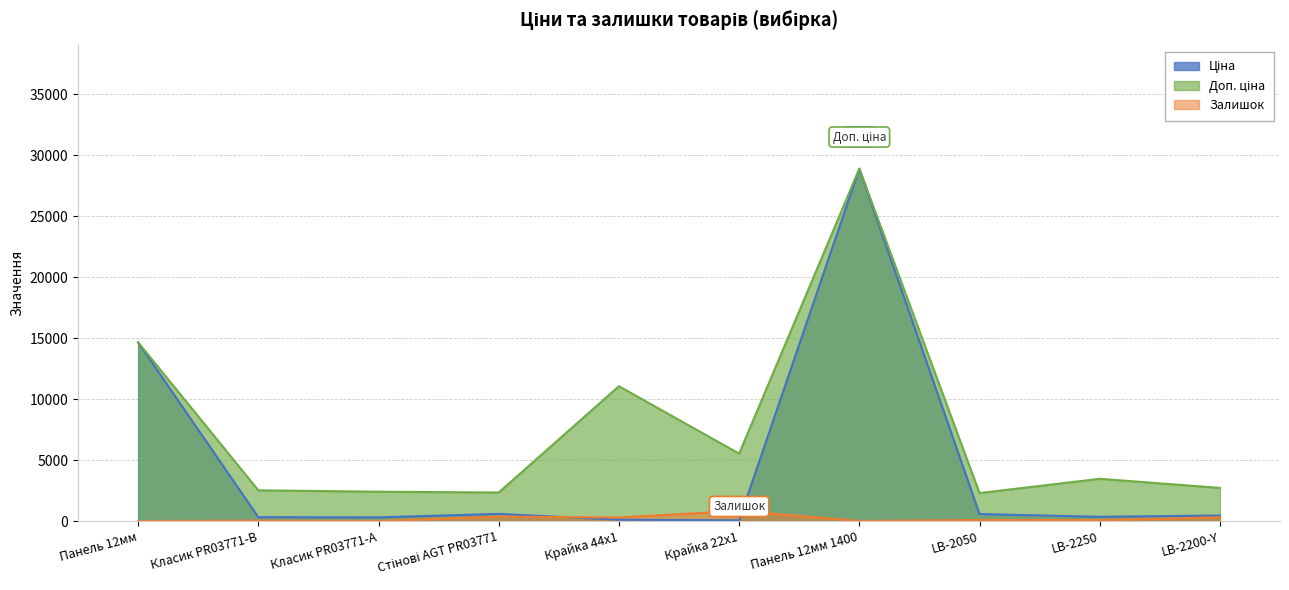

What are all the series names shown in the legend?

Ціна, Доп. ціна, Залишок